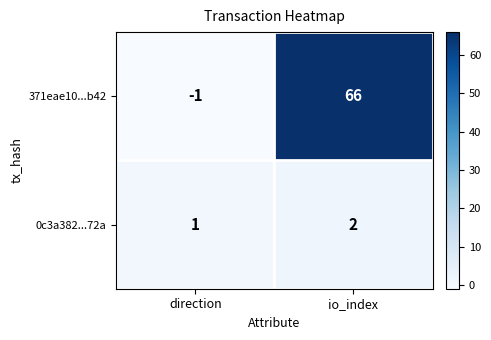

Between direction and io_index, which series saw the biggest shift?

371eae10...b42